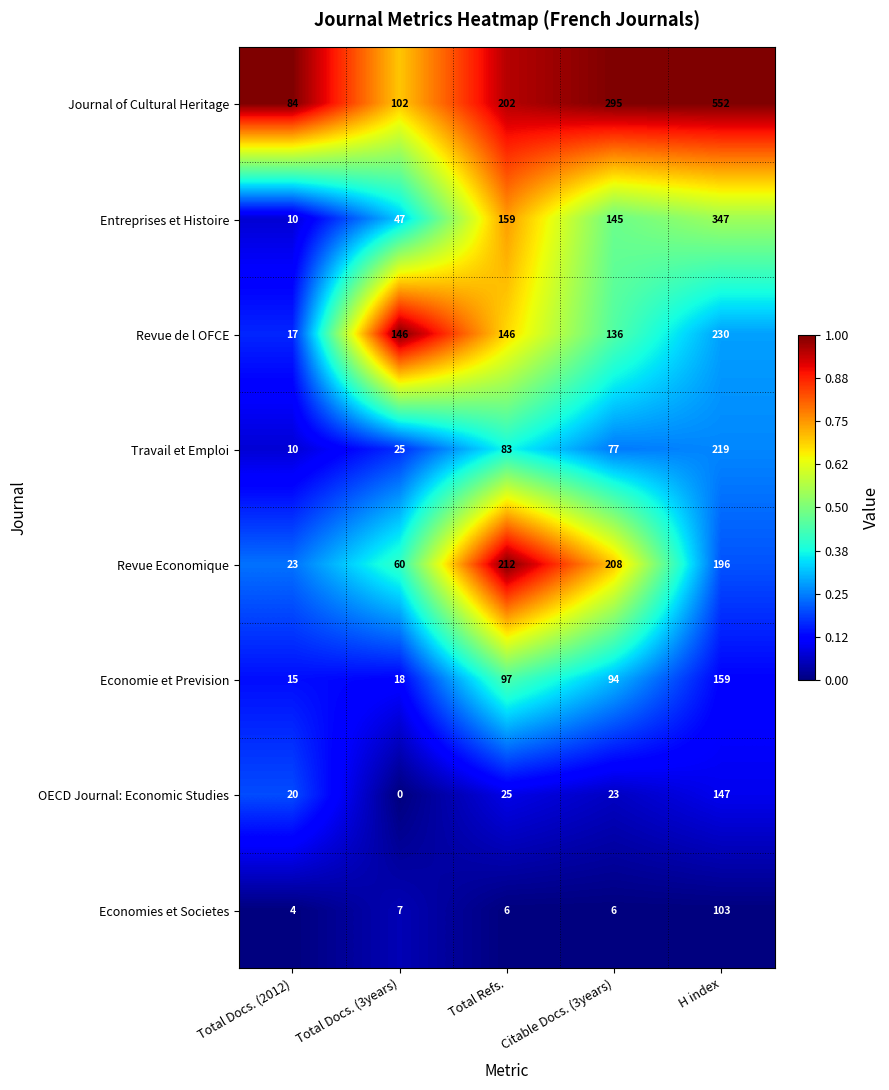

The value of Economies et Societes at Total Docs. (3years) is 12. True or false?

False